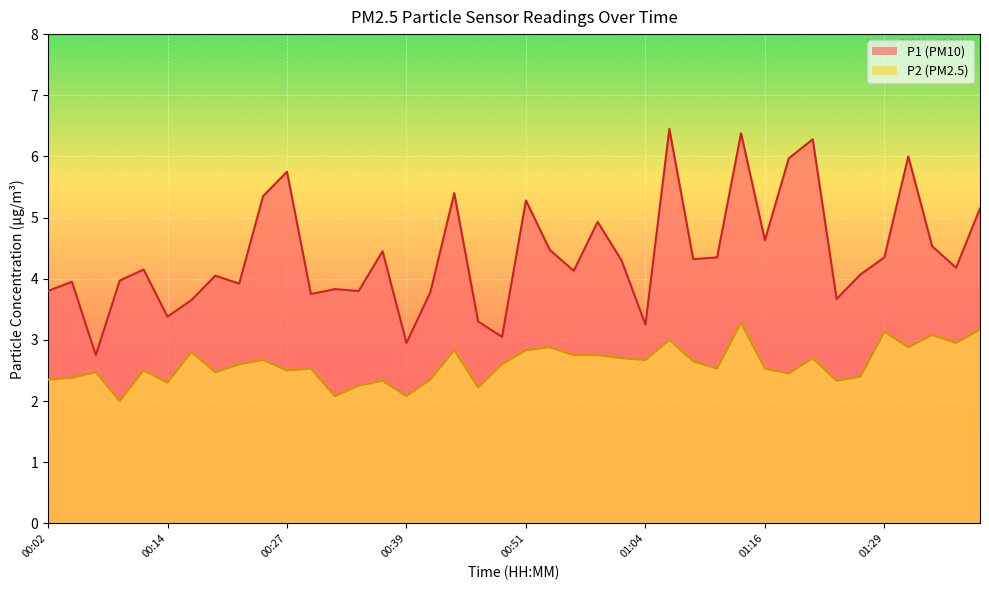

Reading right to left, what are all the values shown in this chart?

P1: 01:38=5.2	01:36=4.2	01:33=4.5	01:31=6.0	01:29=4.3	01:26=4.1	01:24=3.7	01:21=6.3	01:19=6.0	01:16=4.6	01:14=6.4	01:11=4.3	01:09=4.3	01:06=6.5	01:04=3.2	01:01=4.3	00:59=4.9	00:56=4.1	00:54=4.5	00:51=5.3	00:49=3.0	00:46=3.3	00:44=5.4	00:41=3.8	00:39=3.0	00:36=4.5	00:34=3.8	00:31=3.8	00:29=3.8	00:27=5.8	00:24=5.3	00:22=3.9	00:19=4.0	00:17=3.6	00:14=3.4	00:12=4.2	00:09=4.0	00:07=2.8	00:04=4.0	00:02=3.8
P2: 01:38=3.2	01:36=3.0	01:33=3.1	01:31=2.9	01:29=3.1	01:26=2.4	01:24=2.3	01:21=2.7	01:19=2.5	01:16=2.5	01:14=3.3	01:11=2.5	01:09=2.6	01:06=3.0	01:04=2.7	01:01=2.7	00:59=2.8	00:56=2.8	00:54=2.9	00:51=2.8	00:49=2.6	00:46=2.2	00:44=2.8	00:41=2.4	00:39=2.1	00:36=2.3	00:34=2.2	00:31=2.1	00:29=2.5	00:27=2.5	00:24=2.7	00:22=2.6	00:19=2.5	00:17=2.8	00:14=2.3	00:12=2.5	00:09=2.0	00:07=2.5	00:04=2.4	00:02=2.4